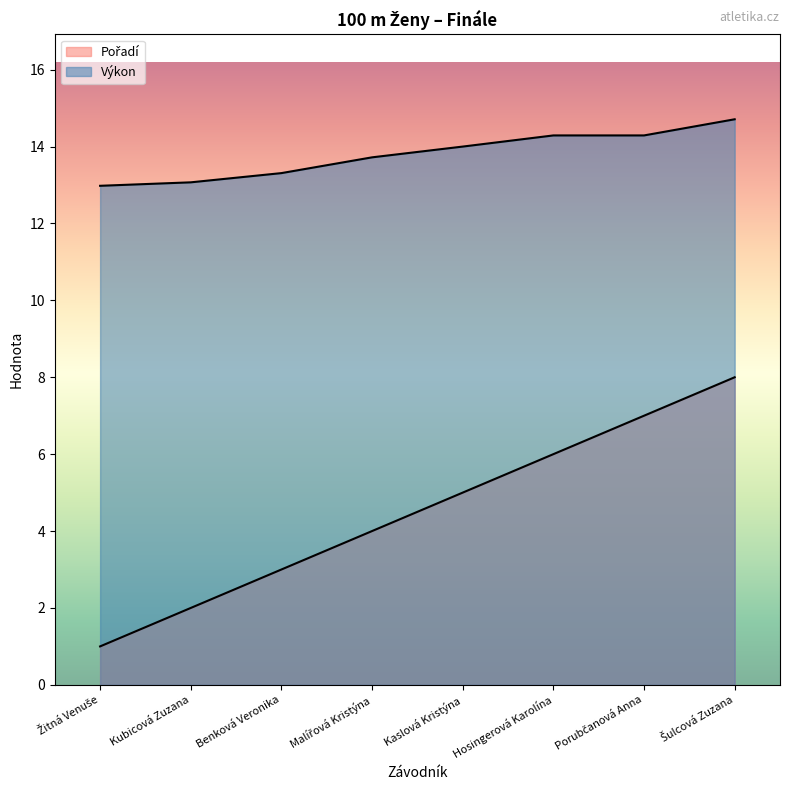

At which category is the sum across all series the highest?

Šulcová Zuzana